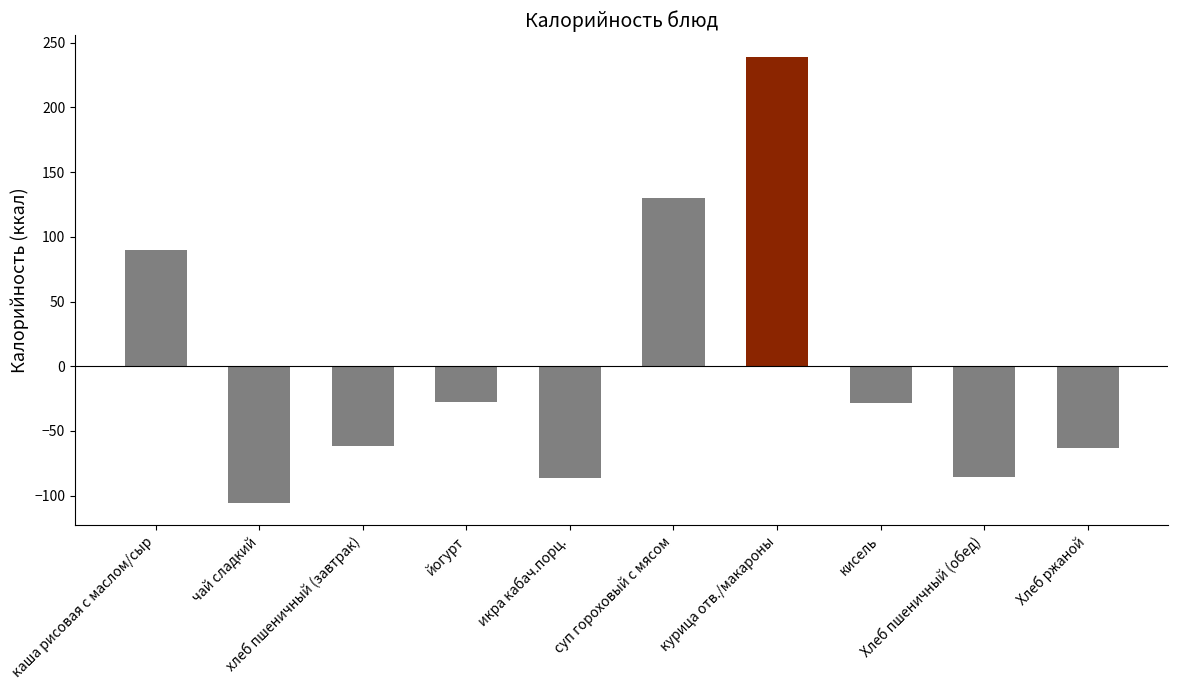

How many values are below zero?

7